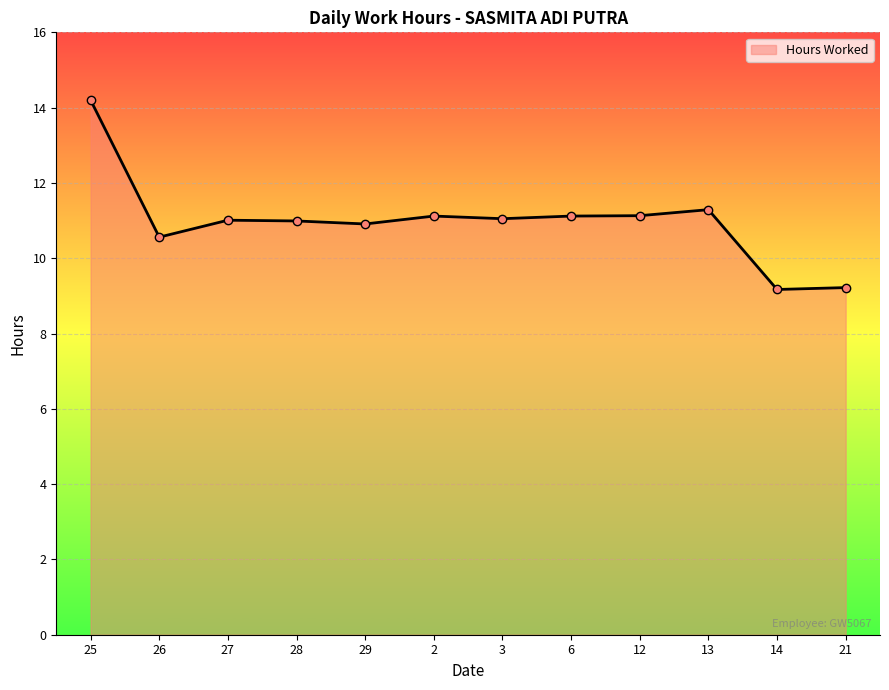

What is the ratio of the value at 26 to the value at 27?

1.0